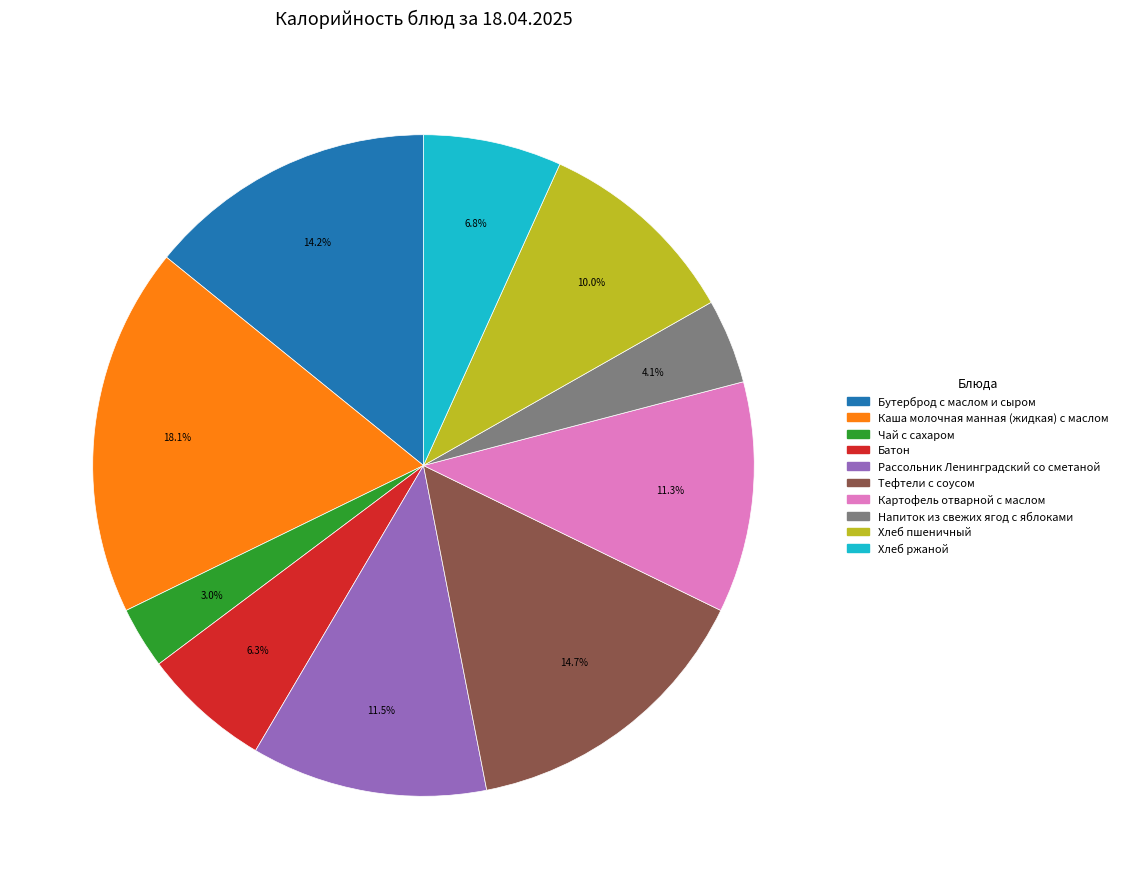

Which category has the biggest portion of the pie?

Каша молочная манная (жидкая) с маслом